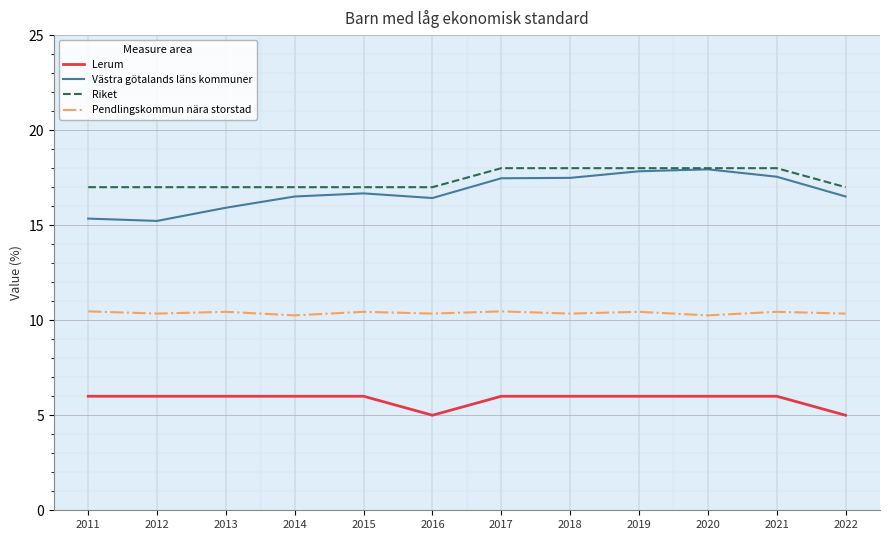

How many Lerum values are between 6 and 7?

10